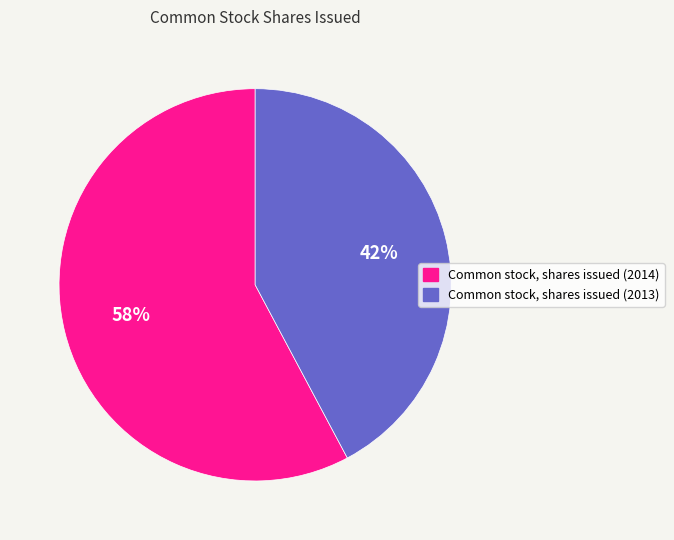

Which category has the smallest portion of the pie?

Common stock, shares issued (2013)